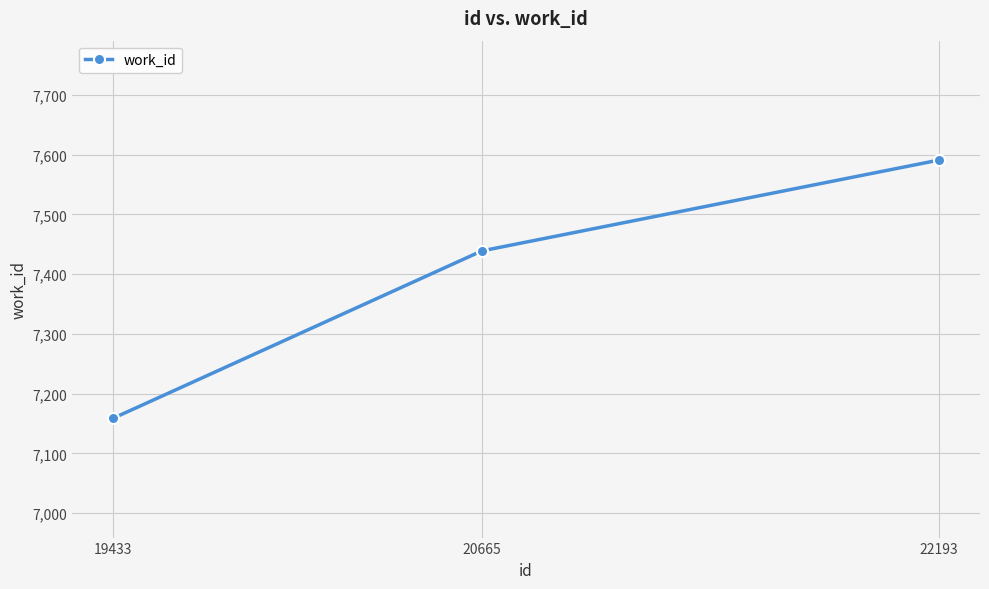

The value at 22193 is 7591. True or false?

True